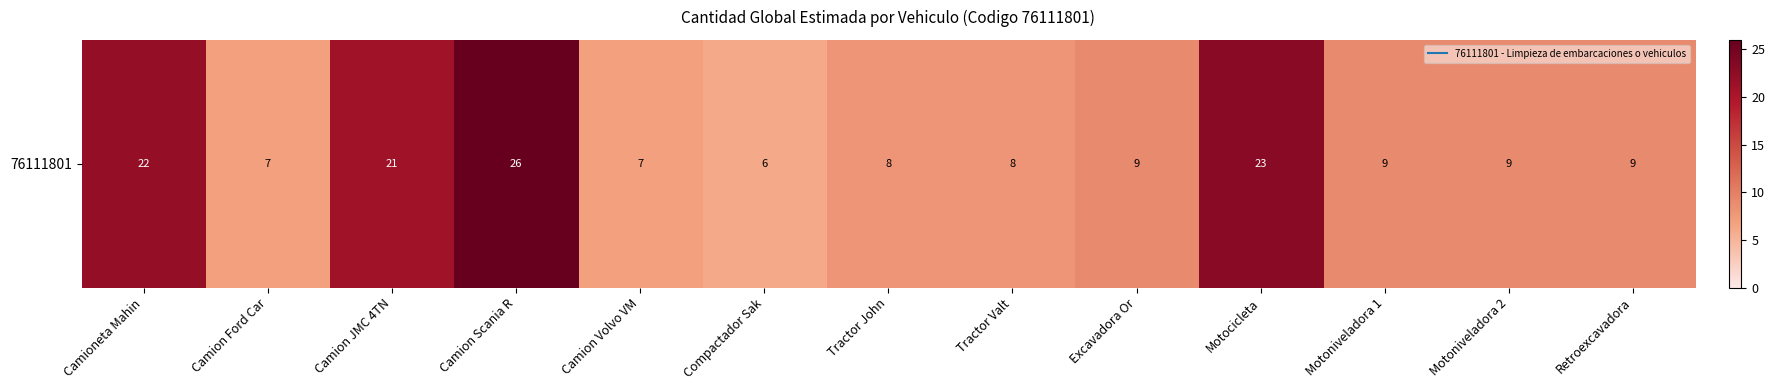

Between Motoniveladora 2 and Camion JMC 4TN, which is larger?

Camion JMC 4TN